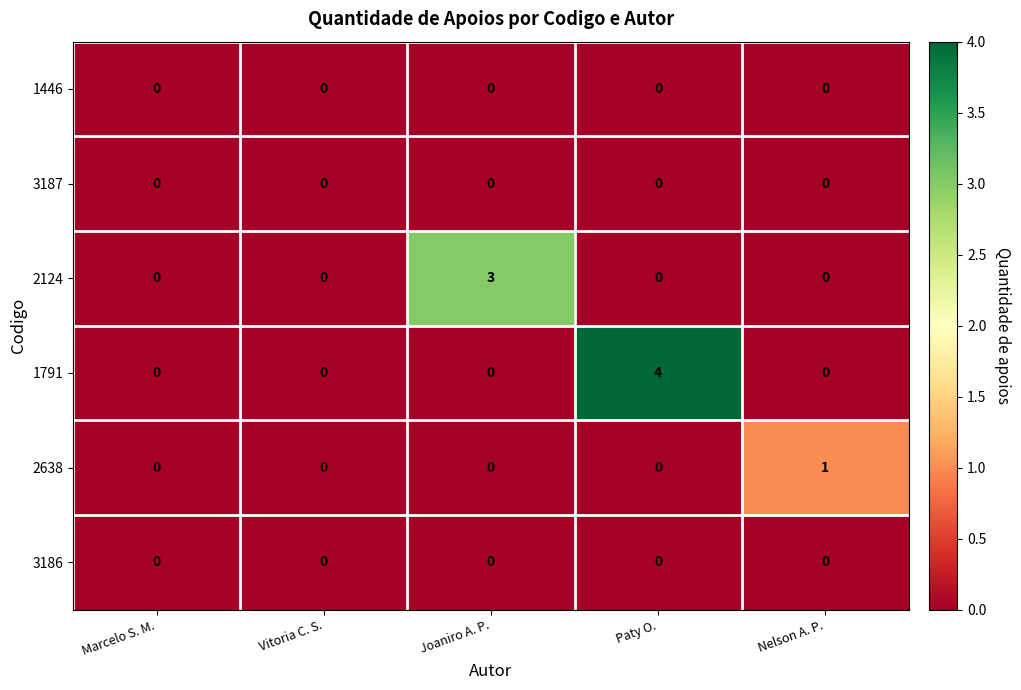

Which series has the largest total across all categories?

1791